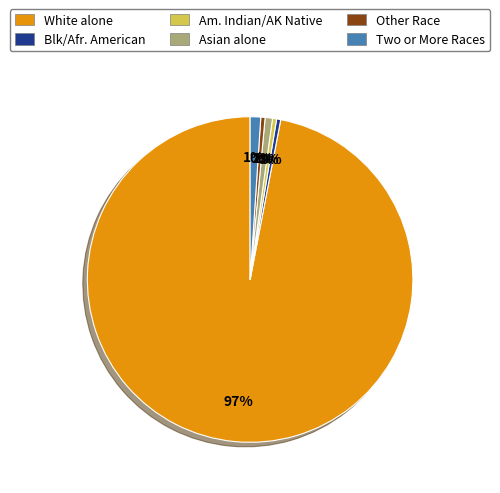

How many slices are in this pie chart?

6